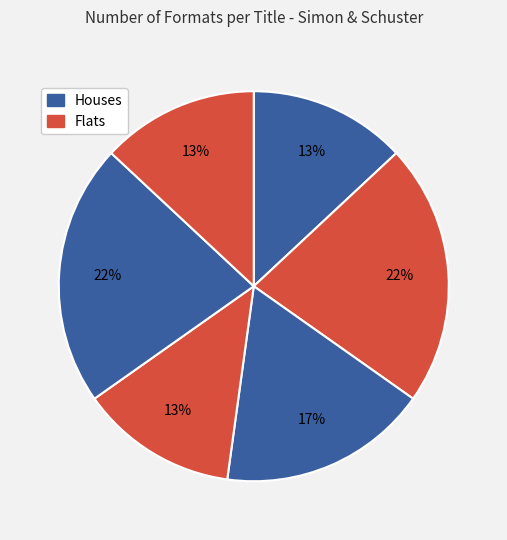

Count the number of slices in the pie.

6